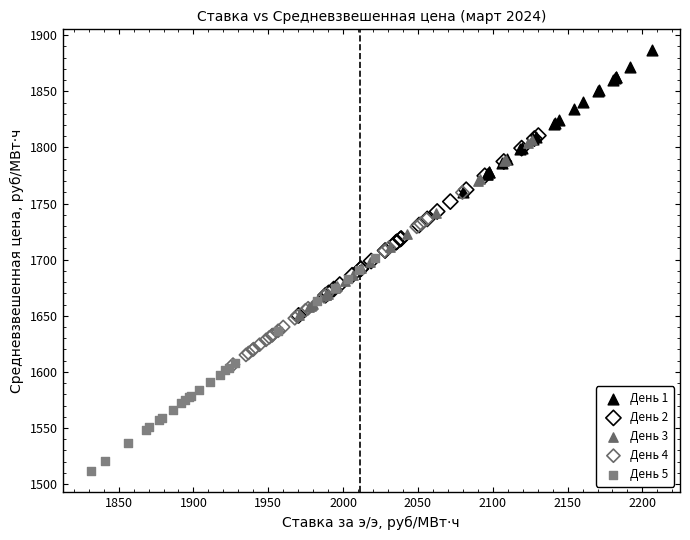

Which series reaches the minimum Y coordinate?

День 5